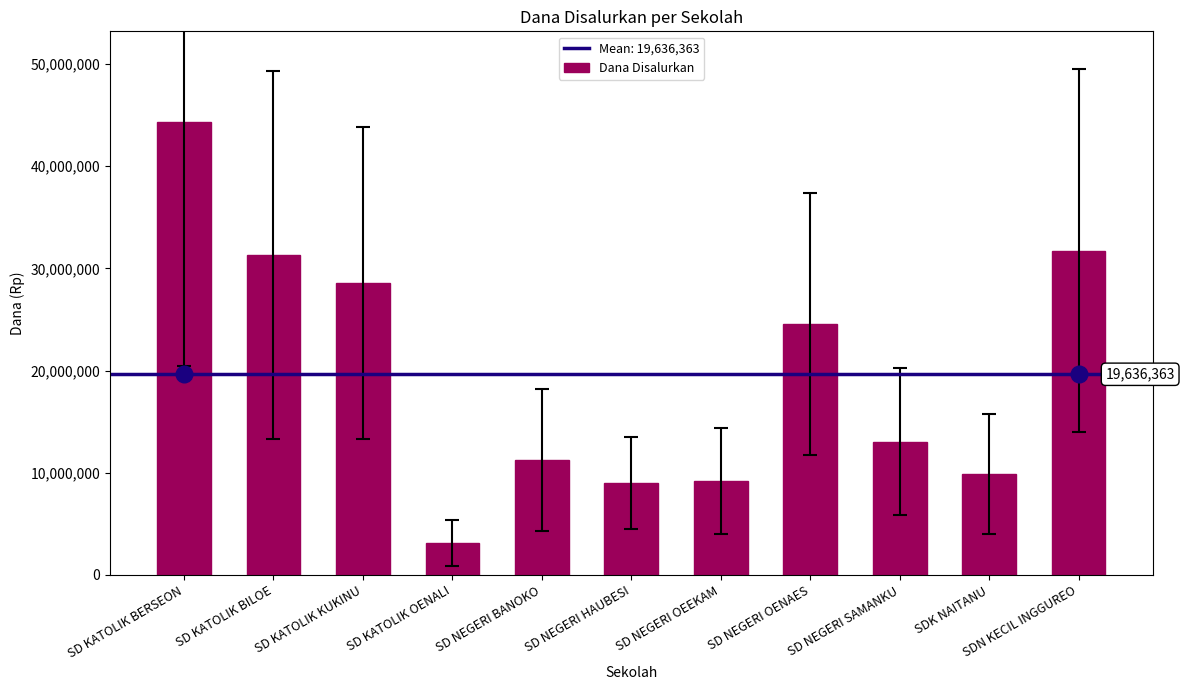

Count the number of data series in this chart.

1